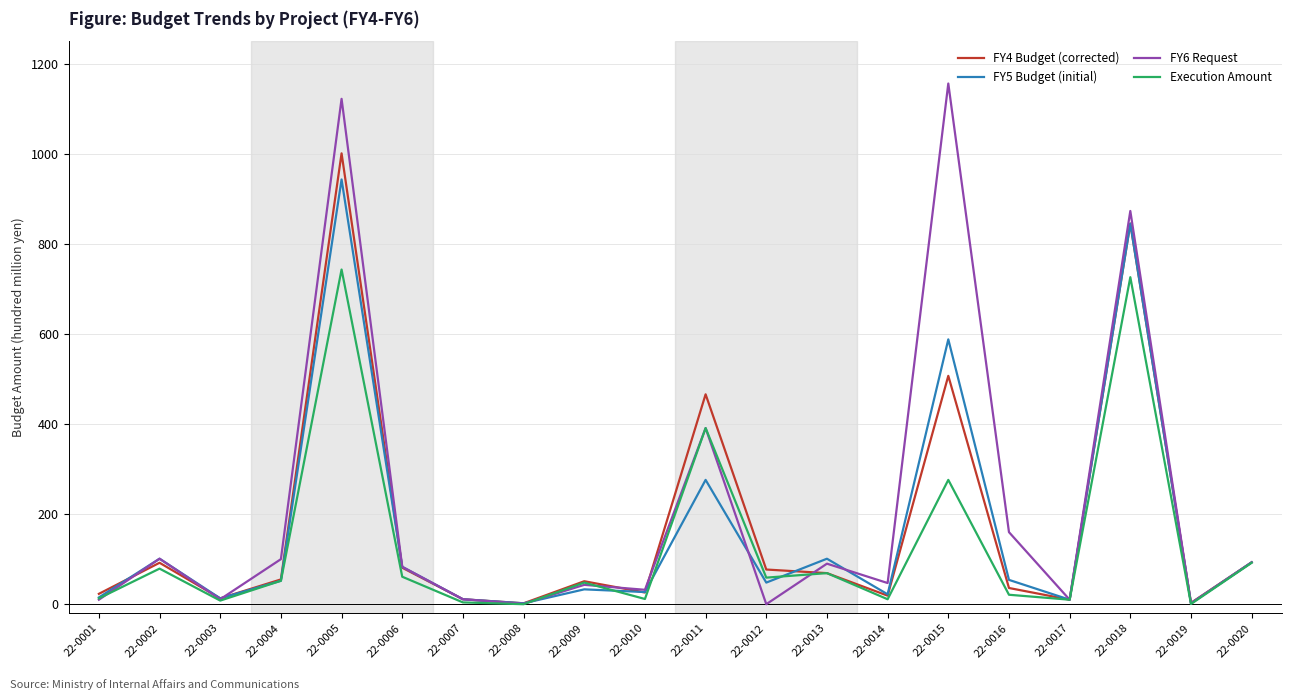

Is it true that FY4 Budget (corrected) equals 13.0 at 22-0003?

True